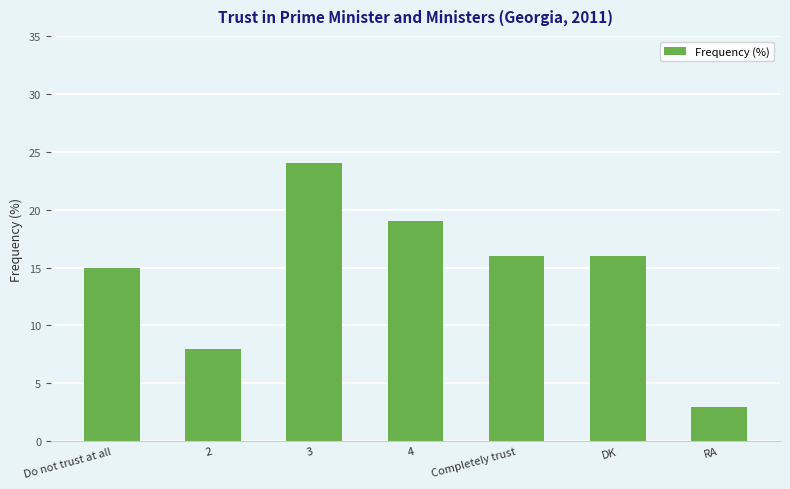

Which label corresponds to the largest value in the chart?

3